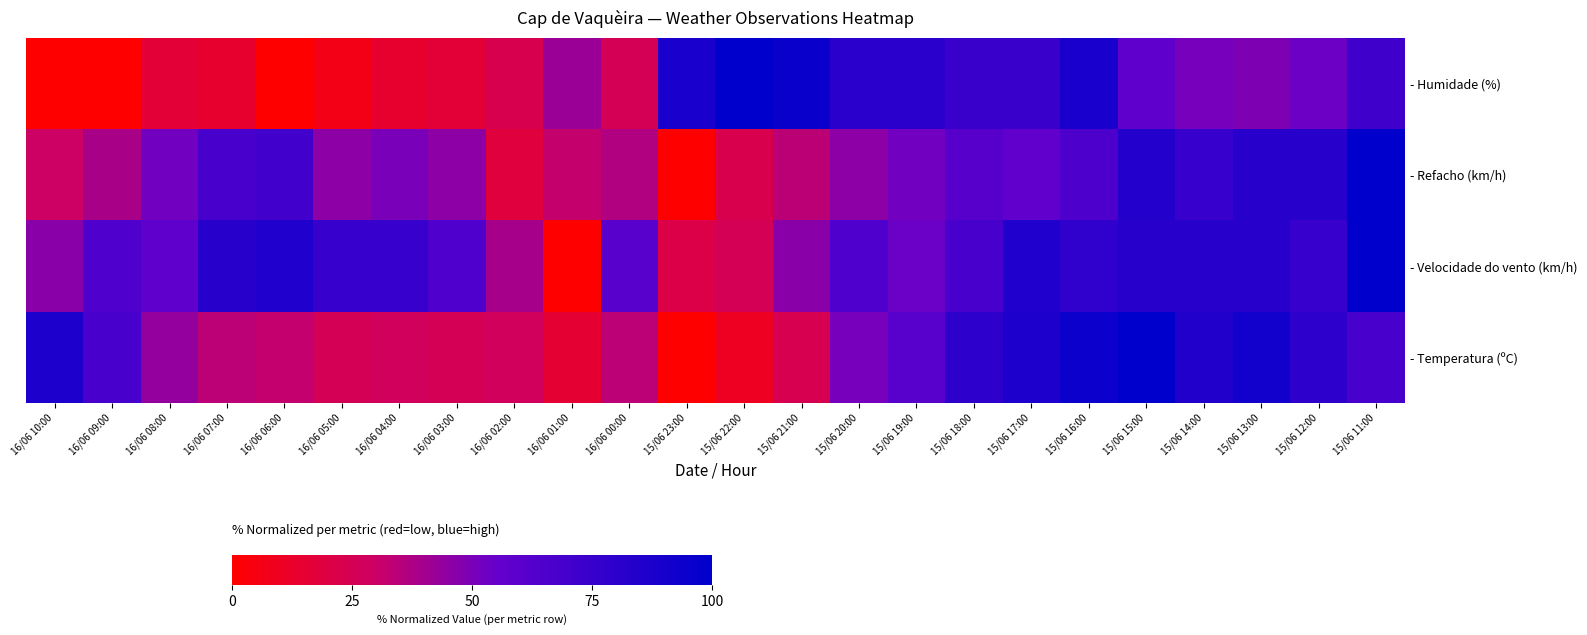

List the series in order of their peak value, highest first.

- Temperatura (ºC), - Velocidade do vento (km/h), - Refacho (km/h), - Humidade (%)